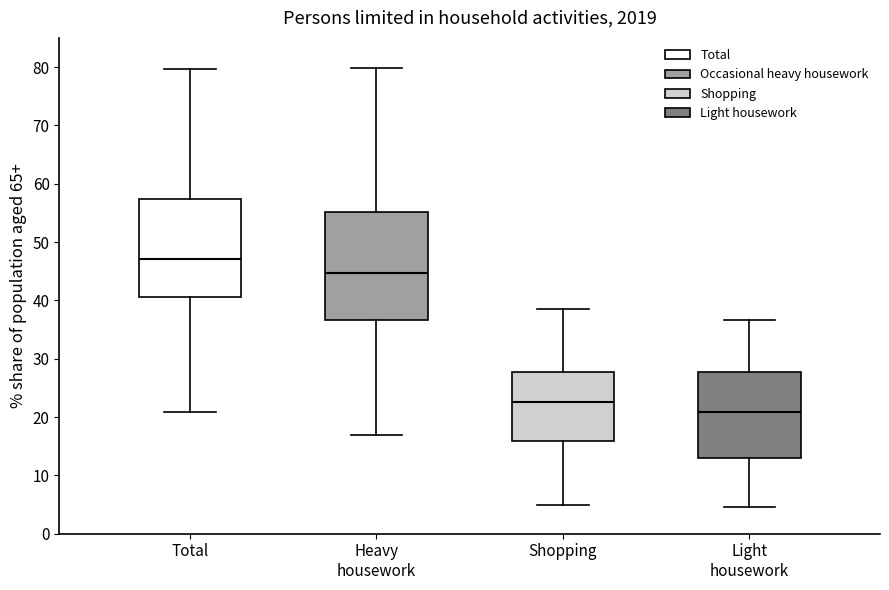

Reading left to right, read every box against the y-axis: the position of its median line, the range the box covers, and the ends of its whiskers. The values are not printed on the chart, so give them approximately, as read against the axis.

Total: median 47, box 41 to 57, whiskers 21 to 80
Heavy housework: median 45, box 37 to 55, whiskers 17 to 80
Shopping: median 23, box 16 to 28, whiskers 5 to 39
Light housework: median 21, box 13 to 28, whiskers 5 to 37